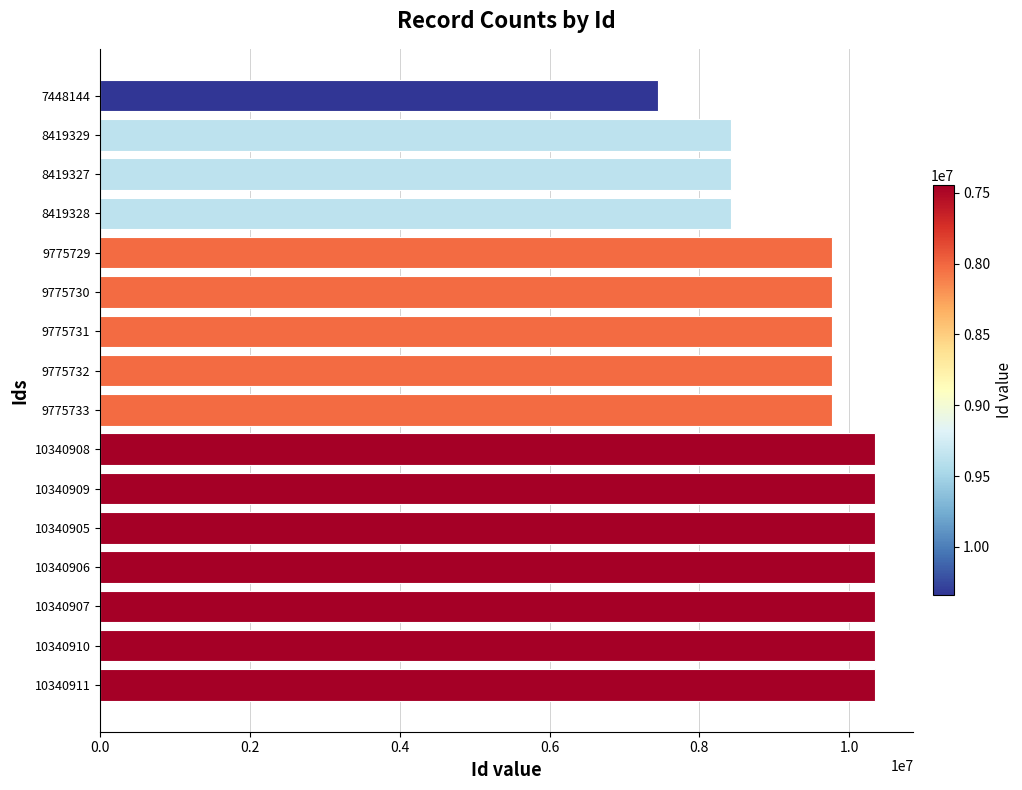

What is the sum of all values?

153971139